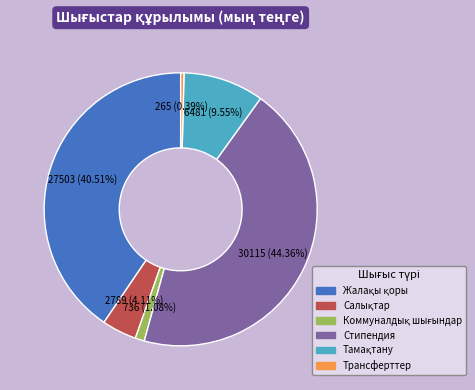

What is the largest slice in the pie chart?

Стипендия